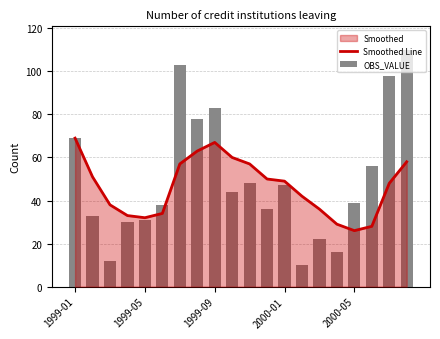

At which category is the sum across all series the highest?

19